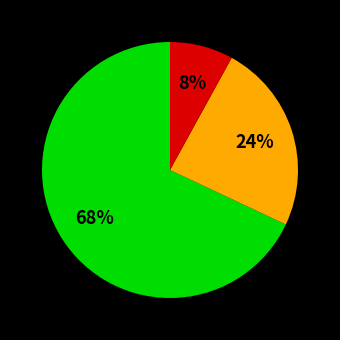

Is there a majority slice in this chart?

Yes